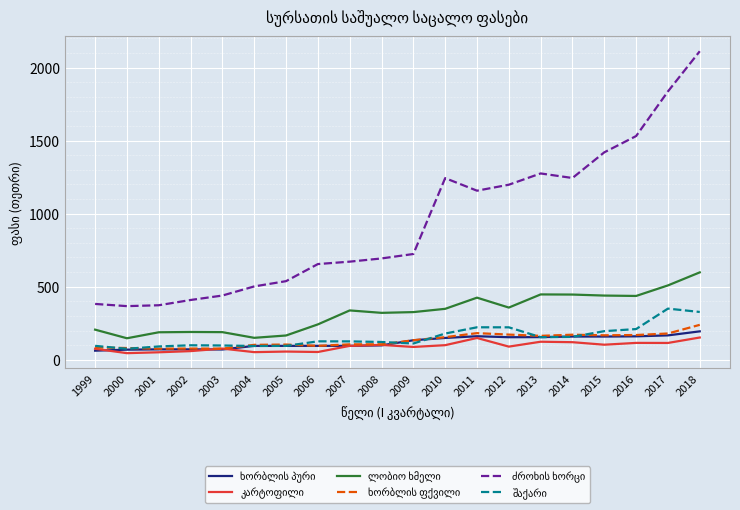

What is the greatest value displayed?

2112.0